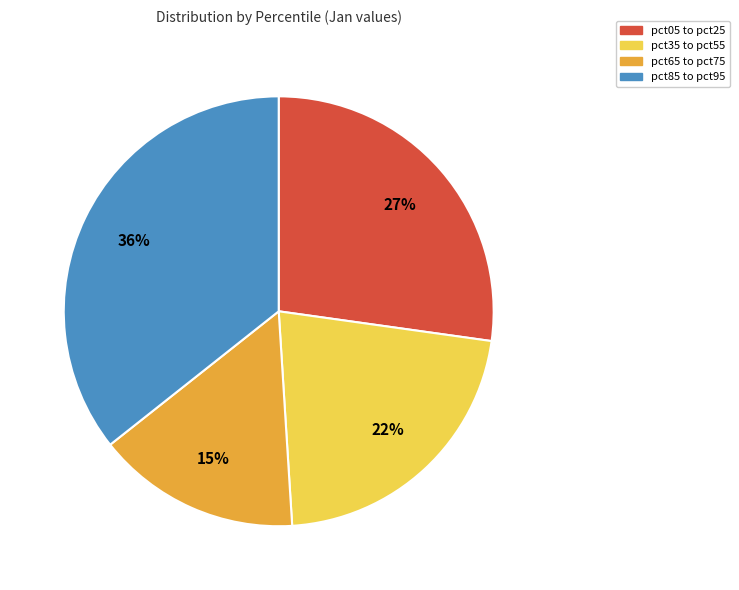

What percentage is the pct85 to pct95 slice, to the nearest percent?

36%